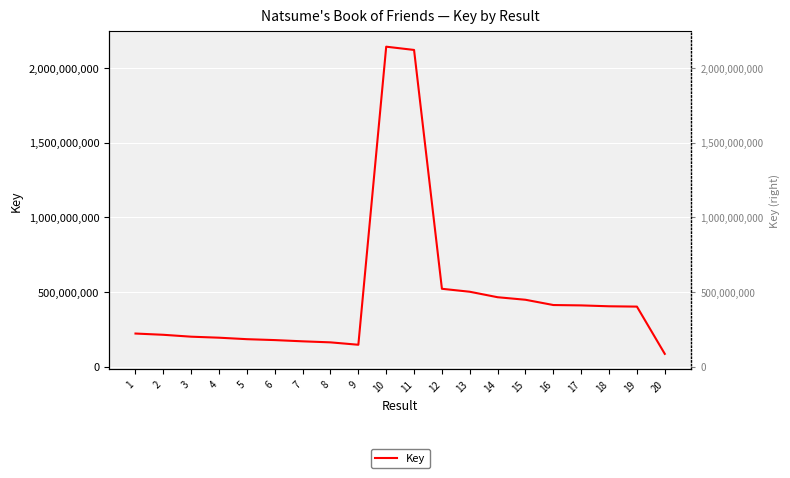

Rank the categories by value from highest to lowest.

10, 11, 12, 13, 14, 15, 16, 17, 18, 19, 1, 2, 3, 4, 5, 6, 7, 8, 9, 20